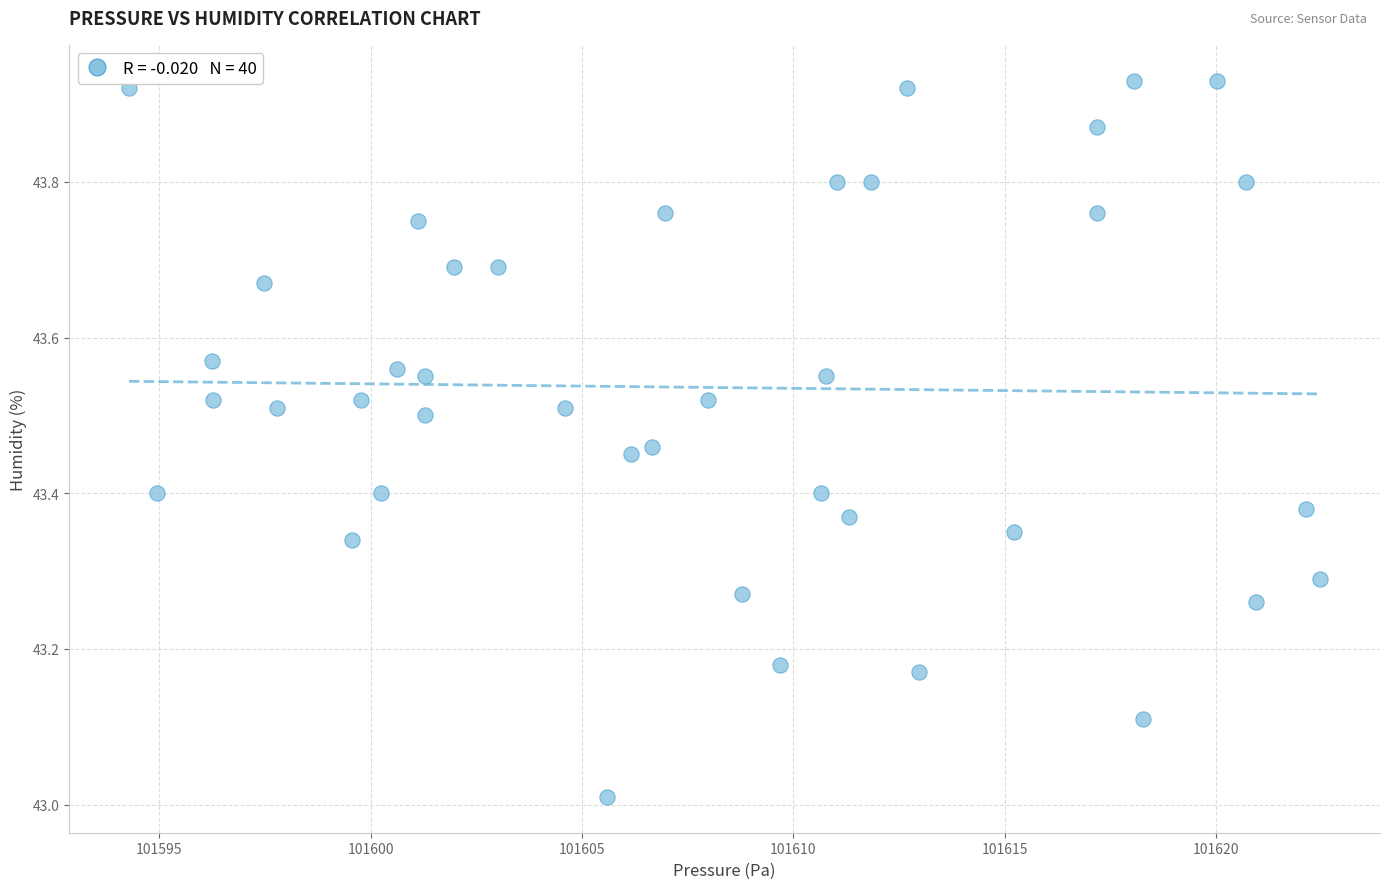

What is the range of X values (max minus min)?

28.2